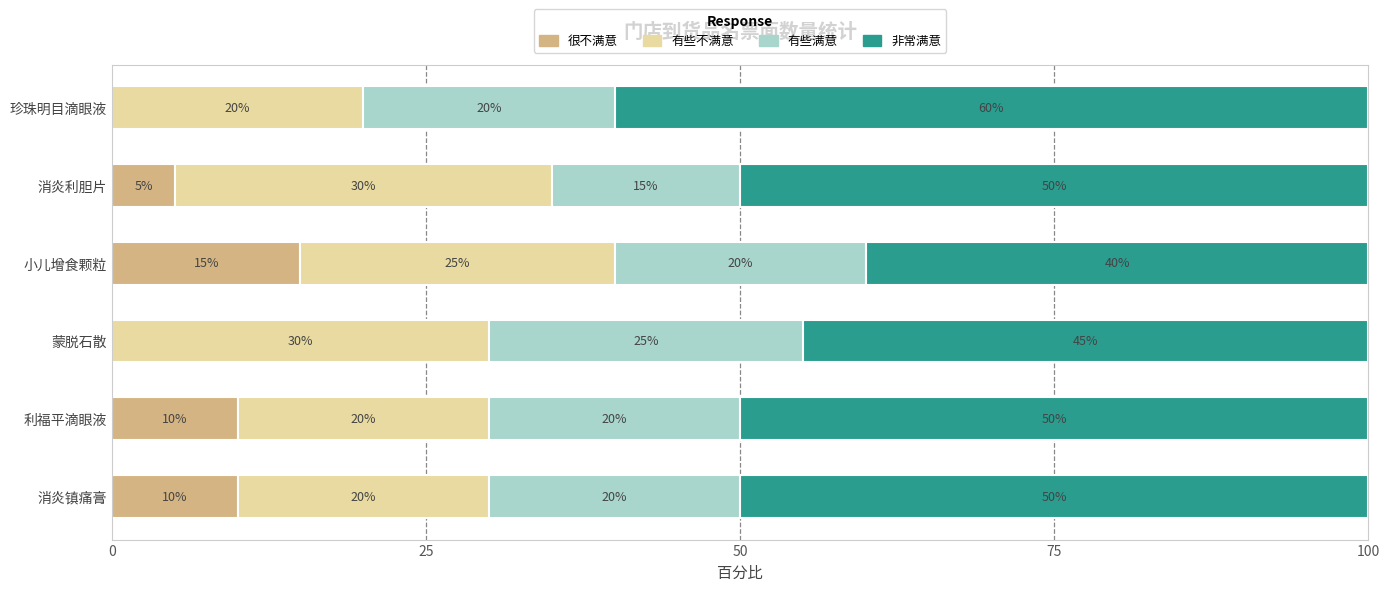

What is the sum of the 很不满意 values at 消炎镇痛膏 and 珍珠明目滴眼液?

10